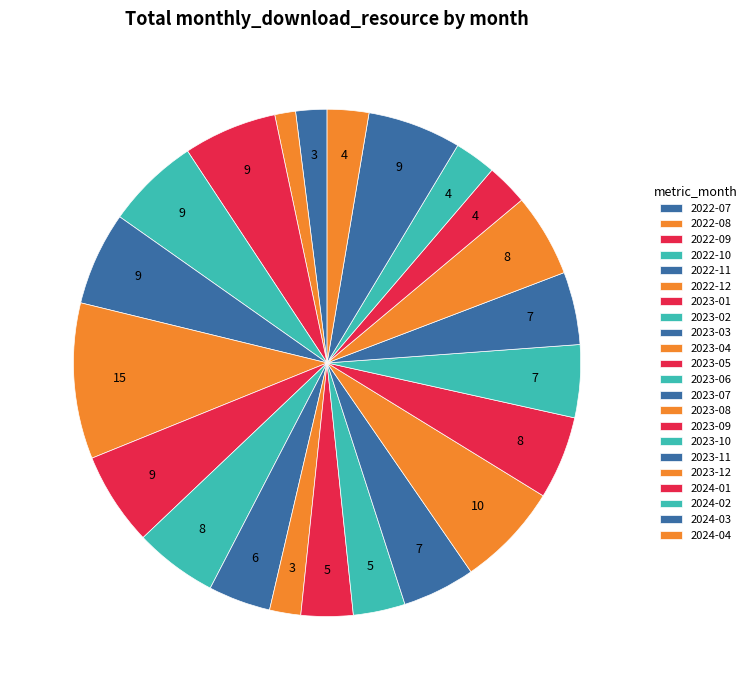

How many segments does this pie chart have?

22